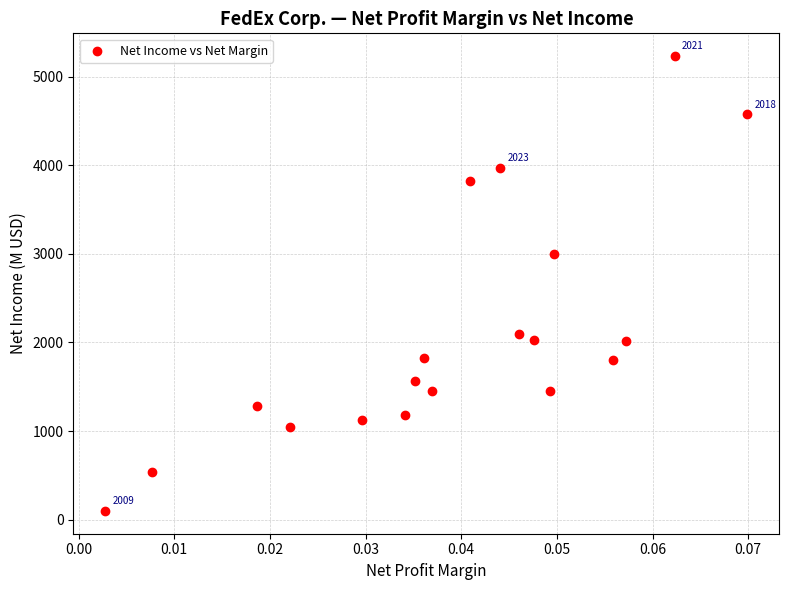

What is the range of Y values (max minus min)?

5133